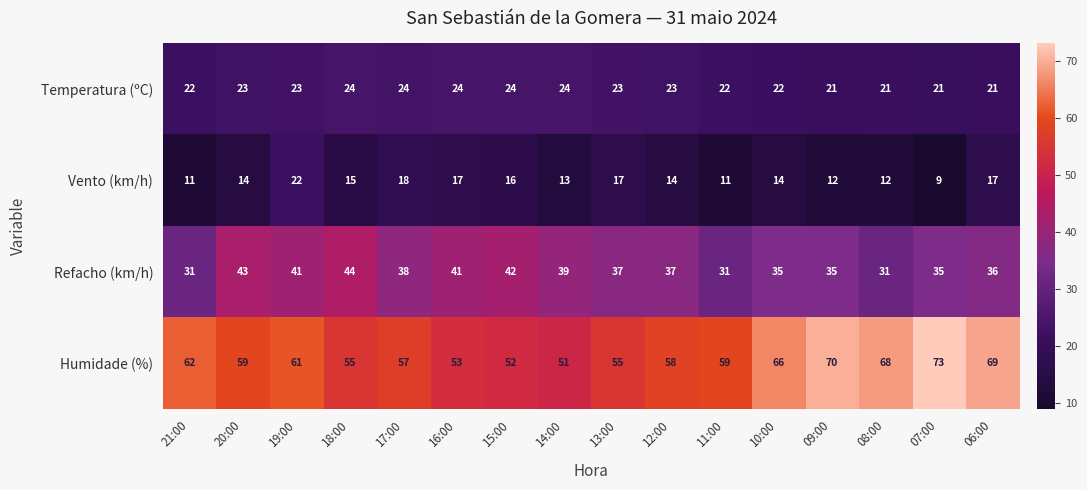

Which category has the highest value across all series?

07:00